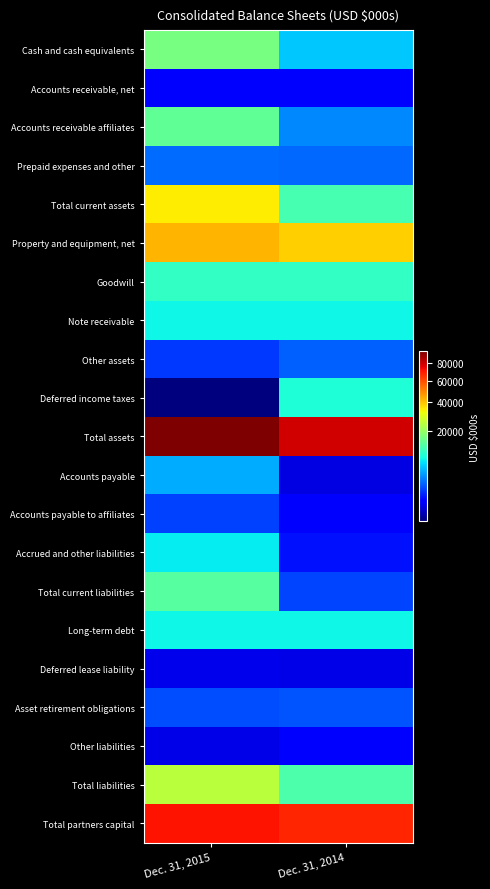

How many data points does each series have?

2